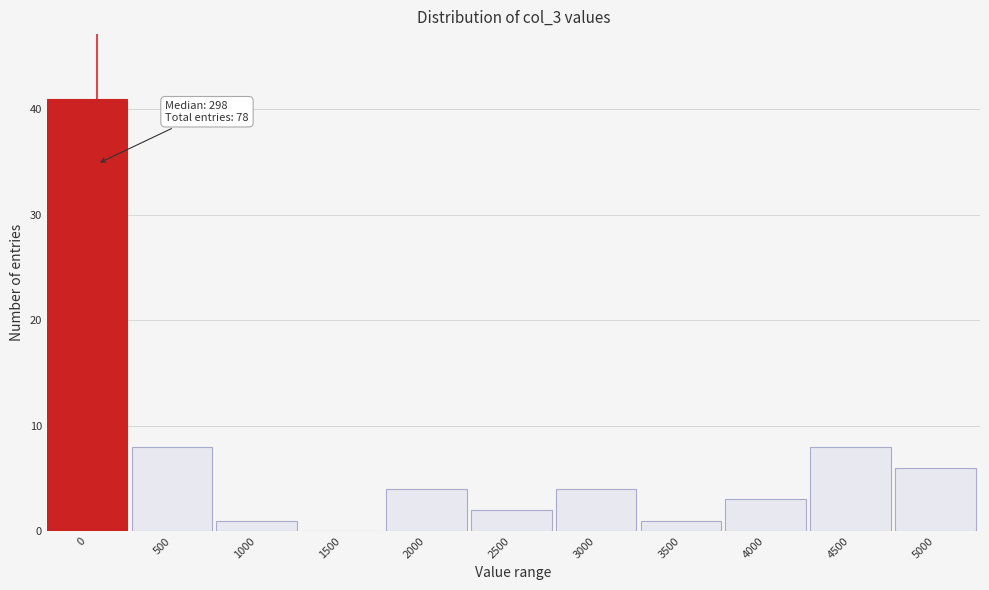

Reading left to right, transcribe all the data shown in this chart.

0=41	500=8	1000=1	1500=0	2000=4	2500=2	3000=4	3500=1	4000=3	4500=8	5000=6